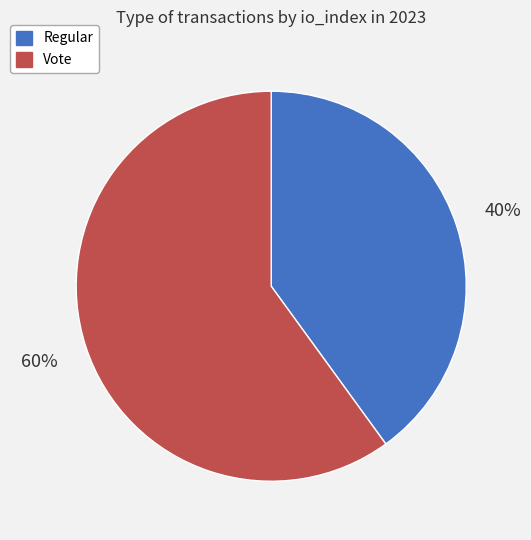

Is it true that Regular is 40% of the pie?

True